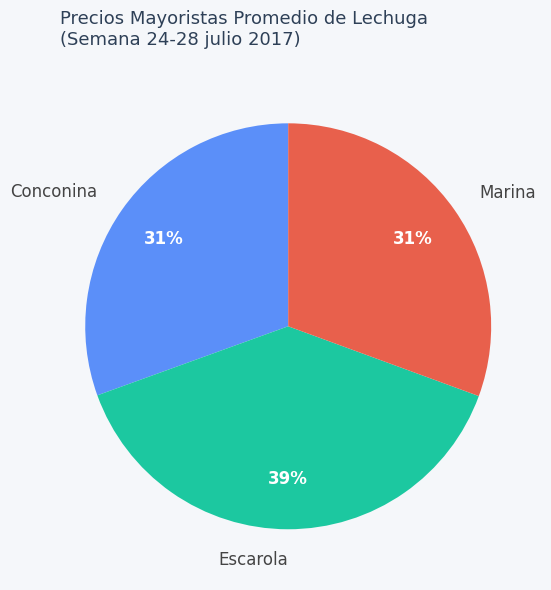

True or false: Conconina accounts for 31% of the total.

True